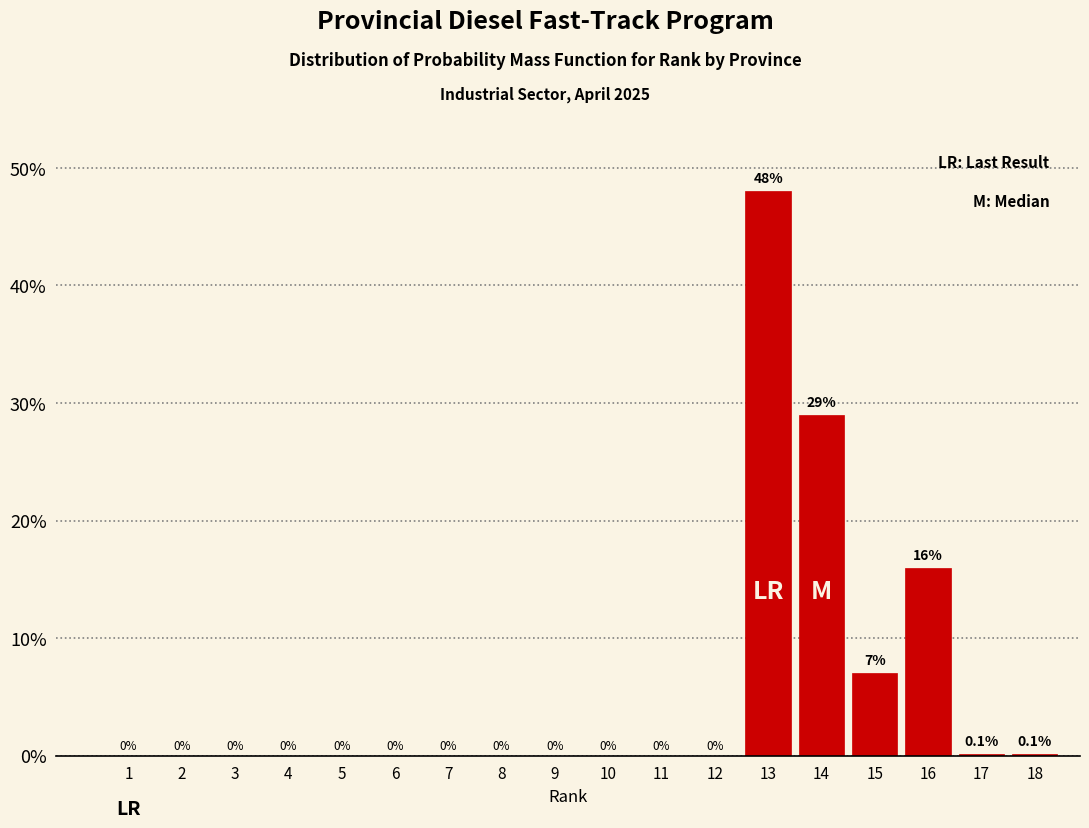

Reading right to left, extract all data points from this chart.

18=0.1	17=0.1	16=16.0	15=7.0	14=29.0	13=48.0	12=0.0	11=0.0	10=0.0	9=0.0	8=0.0	7=0.0	6=0.0	5=0.0	4=0.0	3=0.0	2=0.0	1=0.0